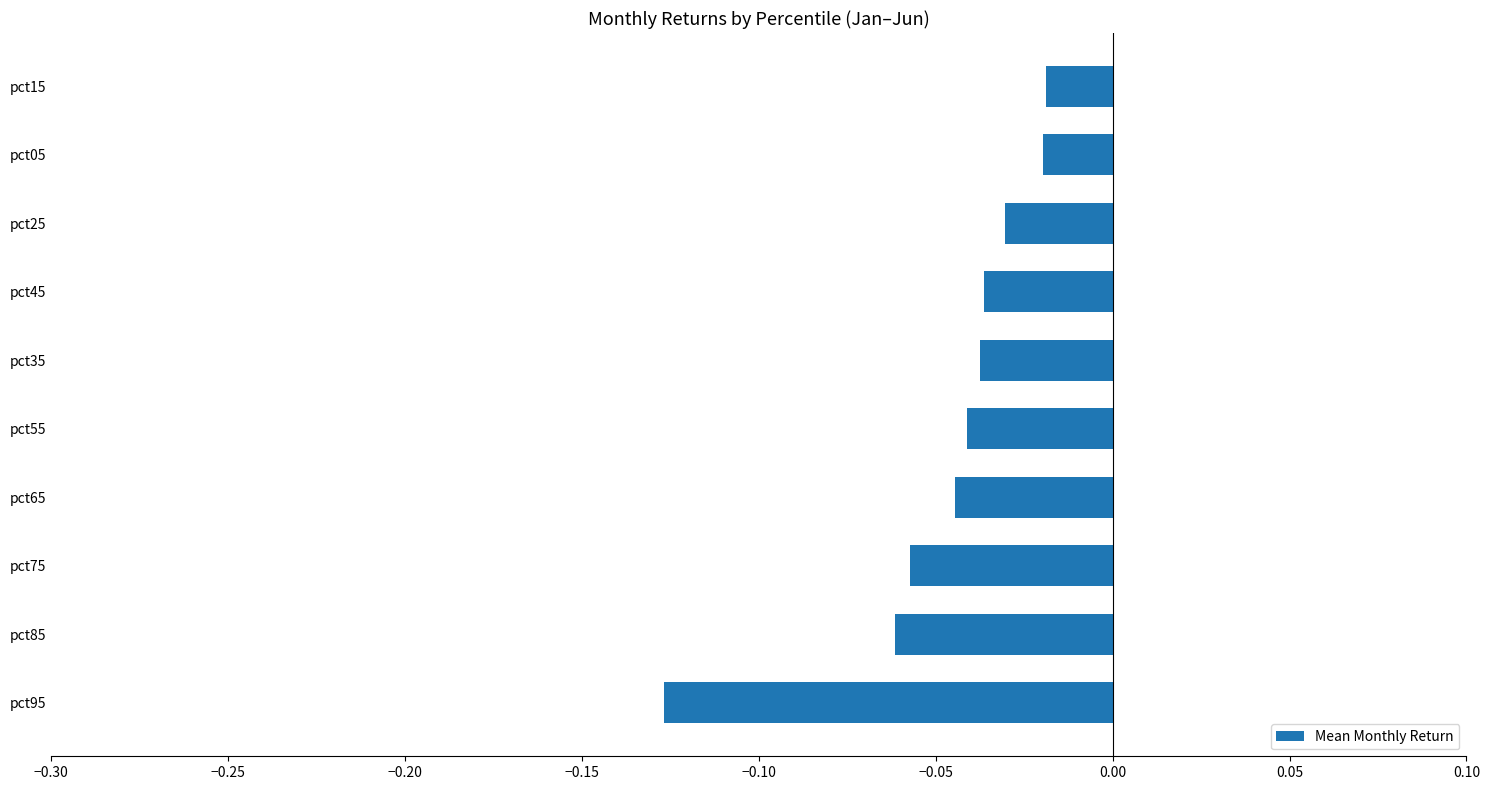

What is the sum of all values?

-0.5